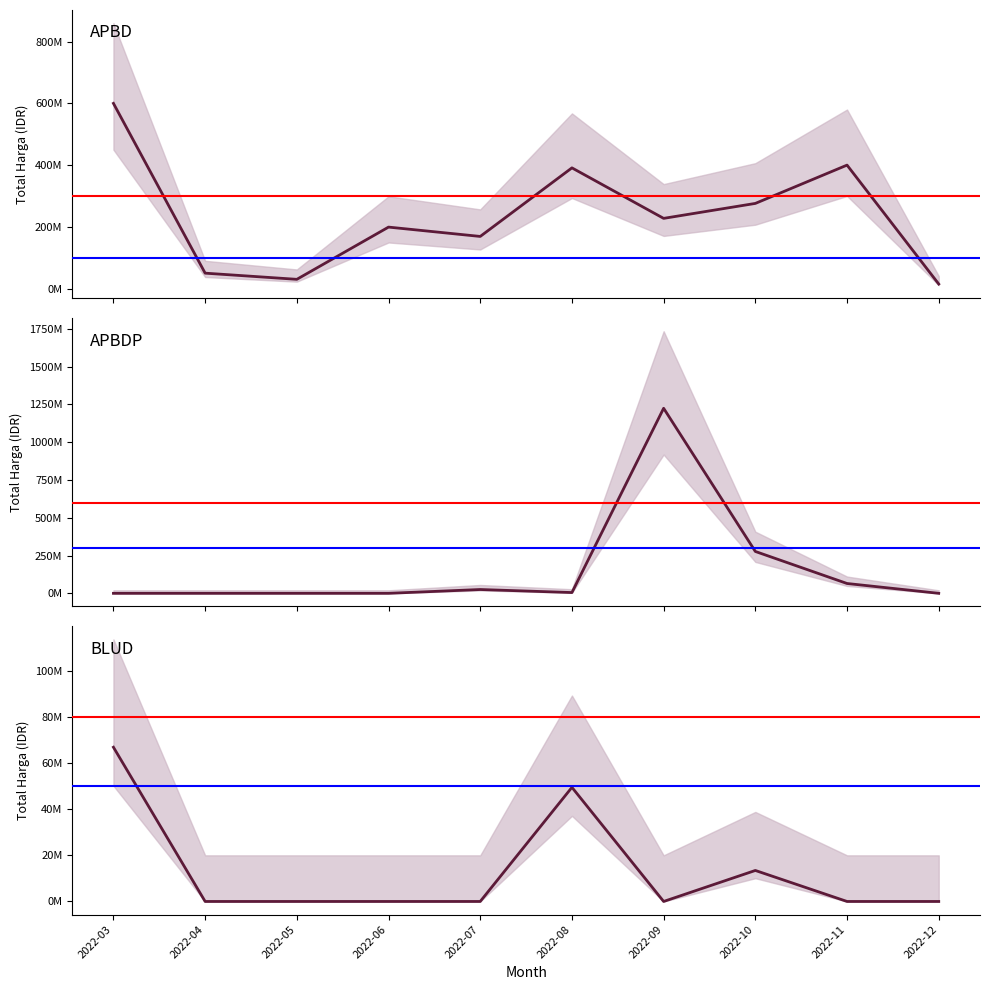

List the series in order of their peak value, lowest first.

BLUD, APBD, APBDP